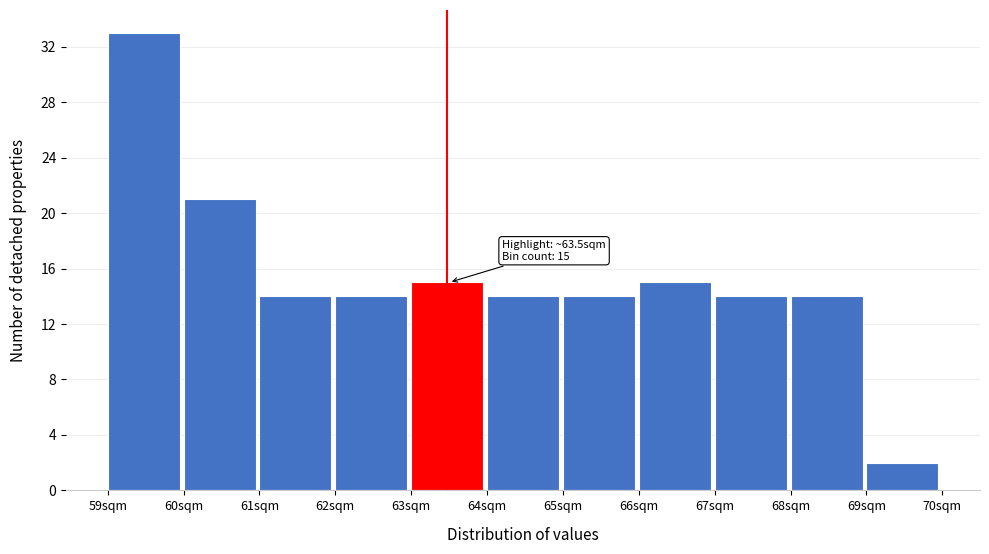

Over which range of the x-axis is the bar tallest?

59 to 60